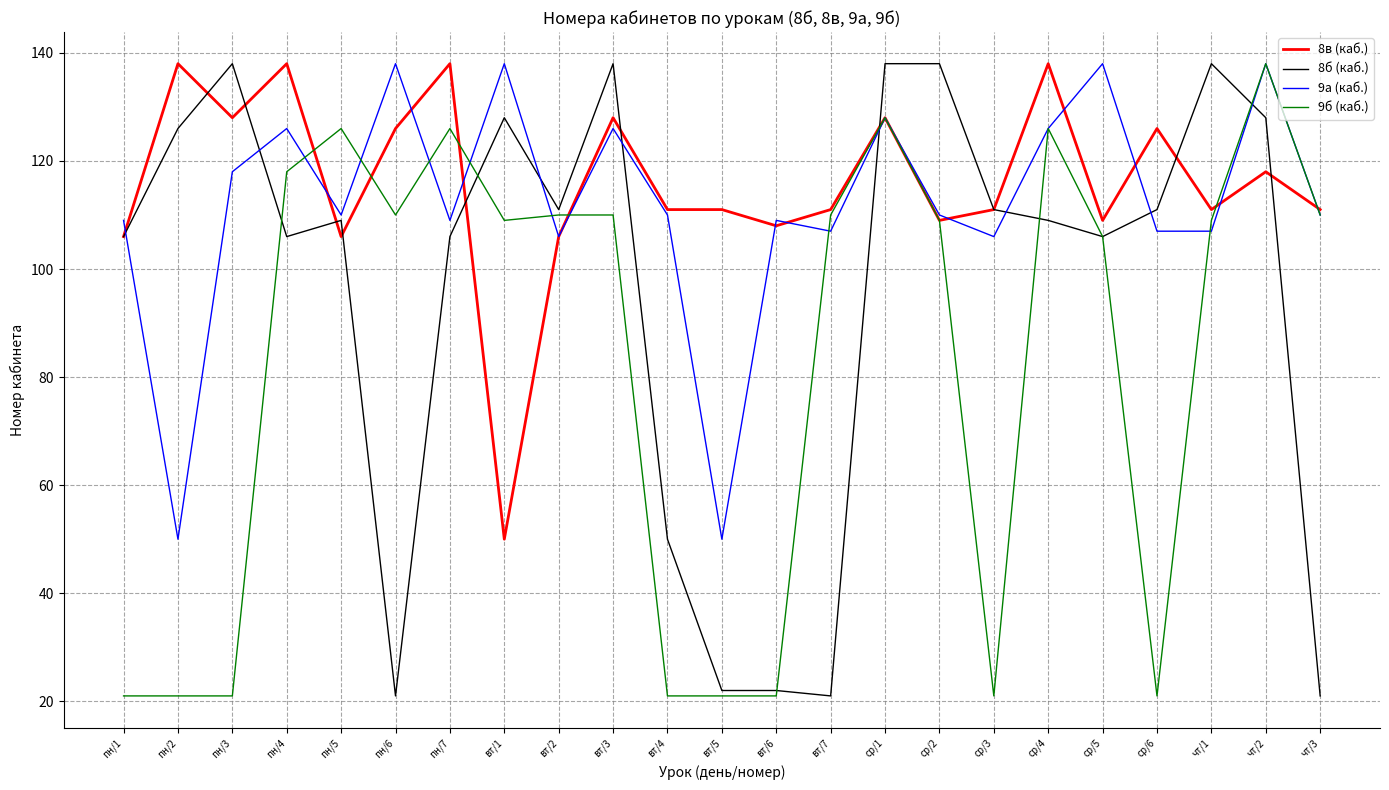

What is the highest value of the 8в (каб.) series?

138